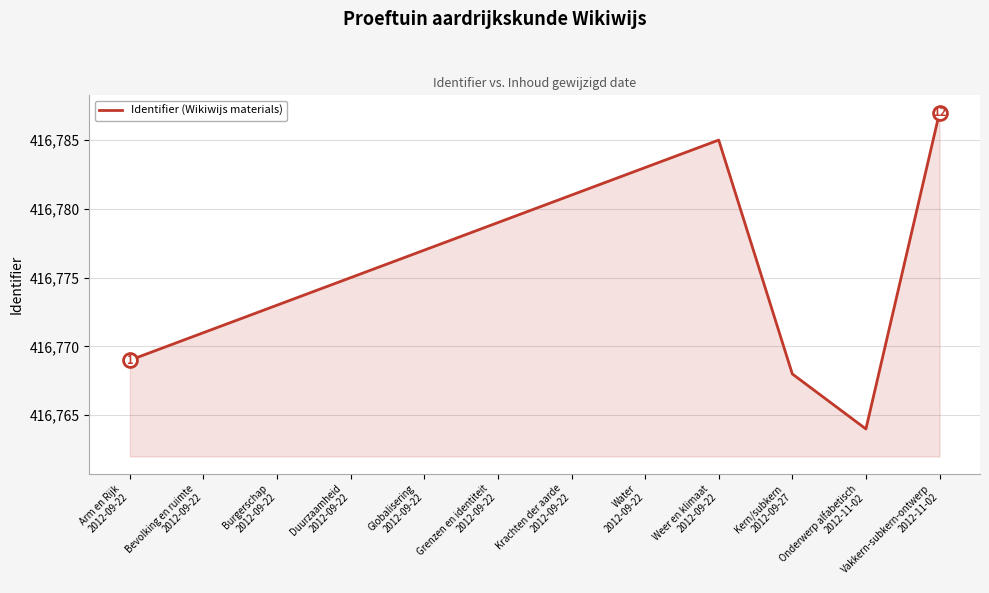

Reading left to right, transcribe all the data shown in this chart.

416769	416771	416773	416775	416777	416779	416781	416783	416785	416768	416764	416787